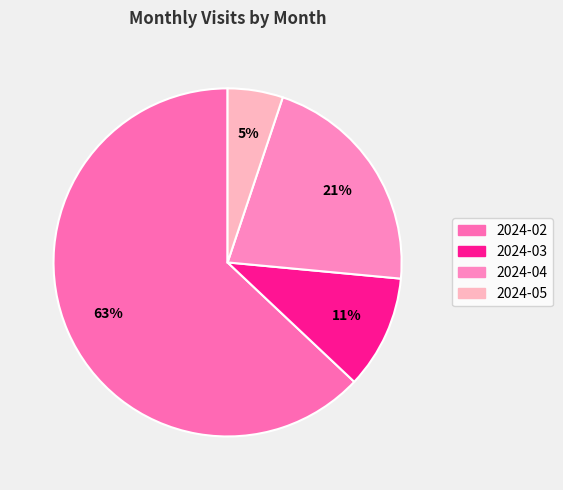

Does 2024-03 represent more than half of the total?

No